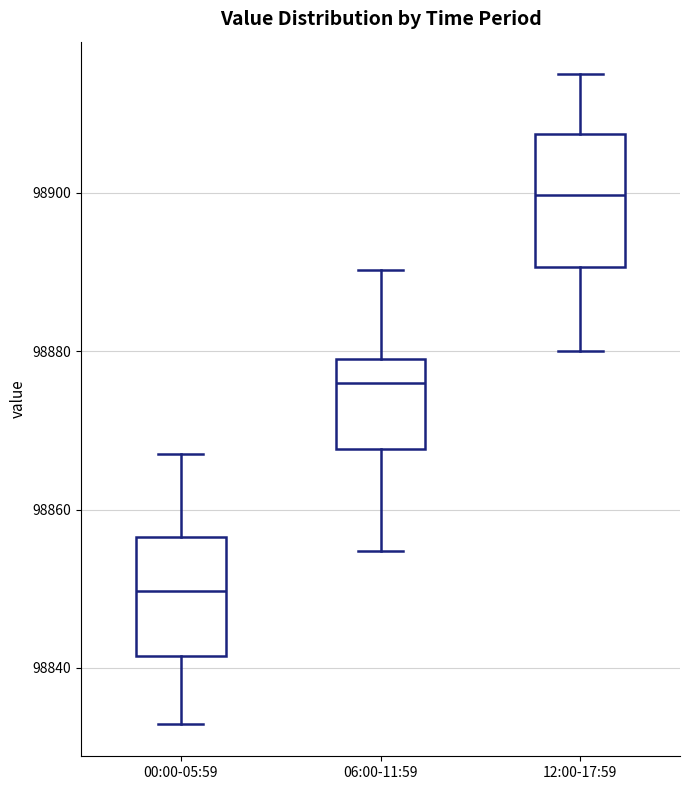

Which box's median line is the highest?

12:00-17:59